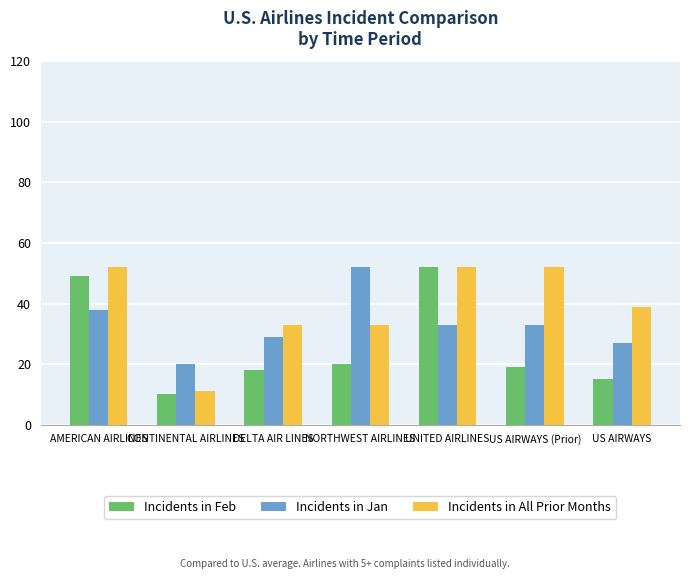

Which series has the largest range (max minus min)?

Incidents in Feb